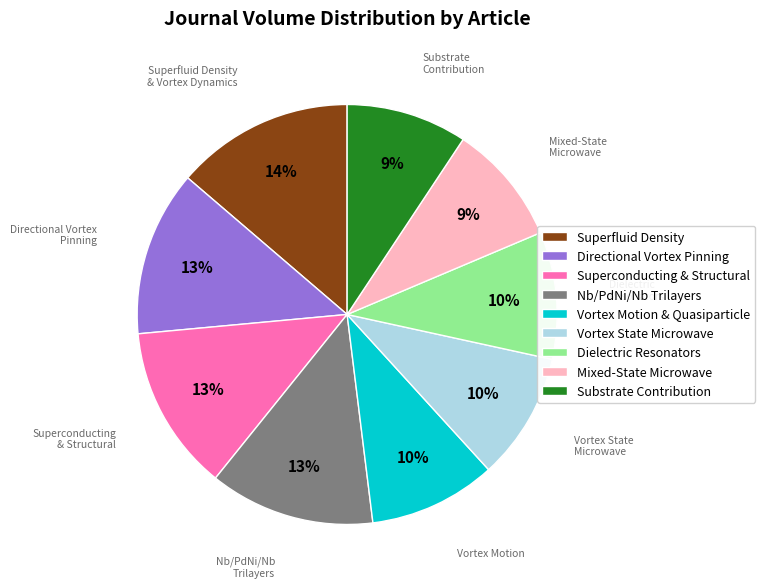

Which slice is the largest?

Superfluid Density